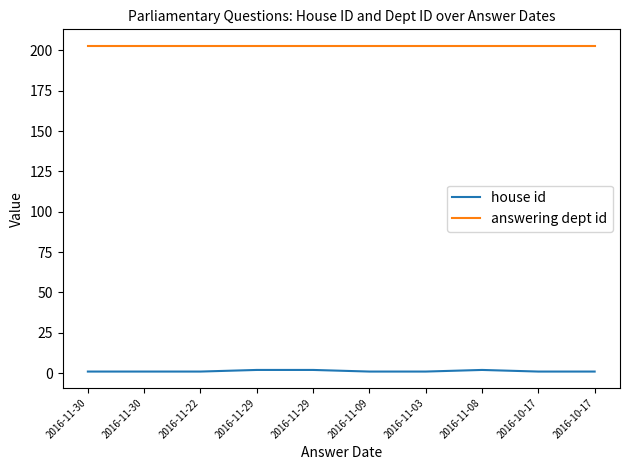

Rank the series by their maximum value, from highest to lowest.

answering dept id, house id